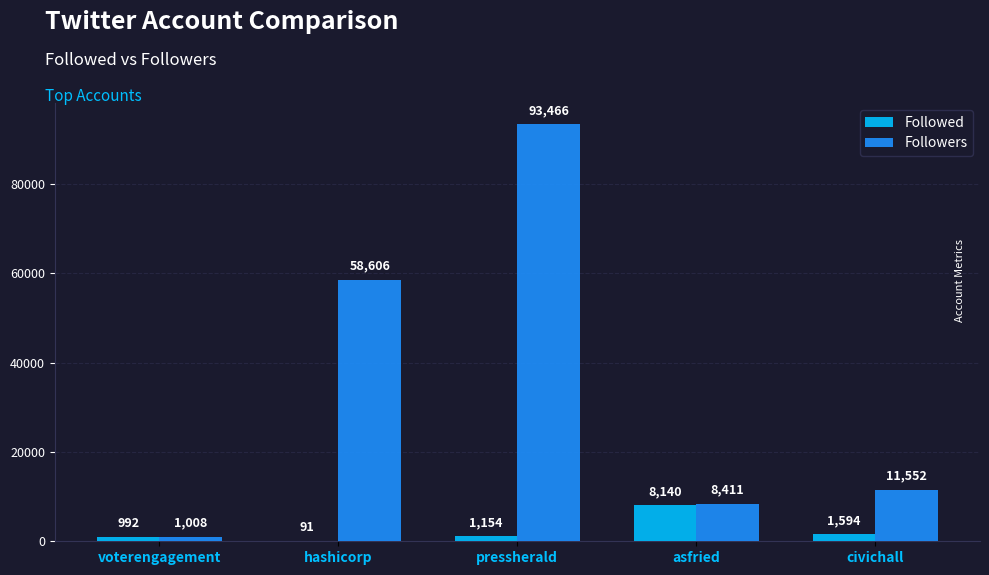

Is it true that Followed equals 8140 at asfried?

True